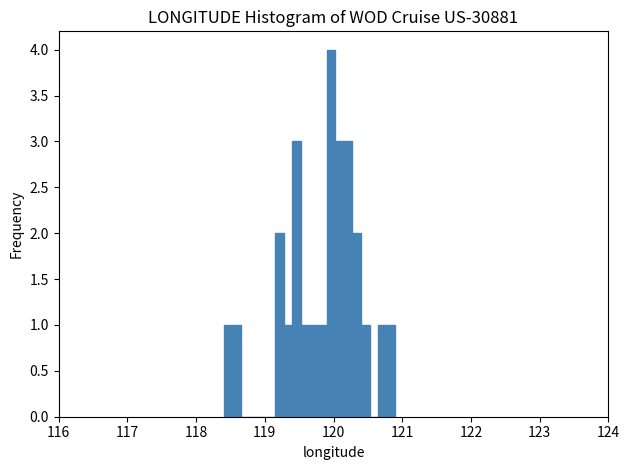

Read against the x-axis, roughly where is the centre of the tallest bar?

120.0